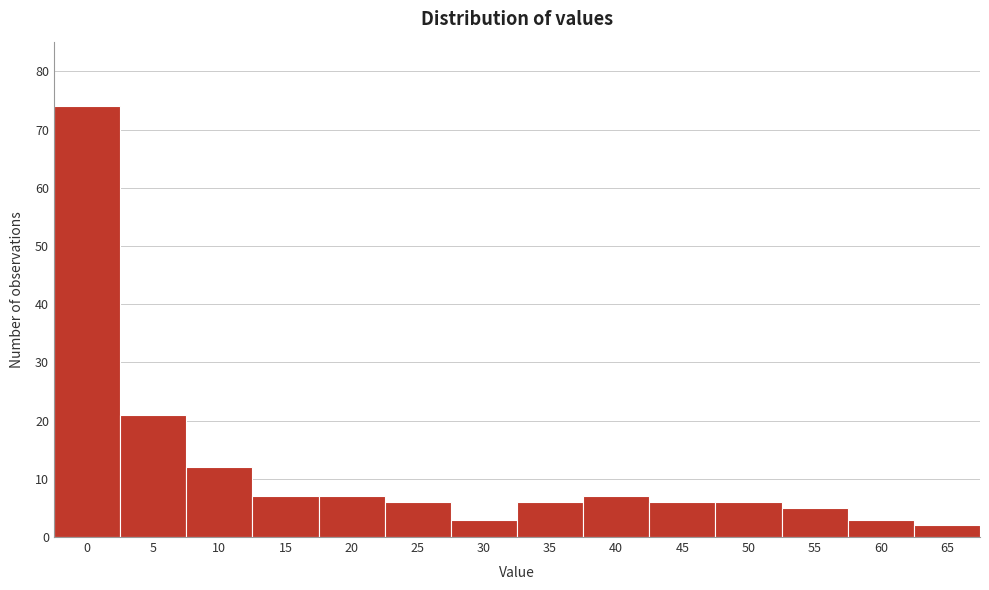

Reading left to right, list all the values displayed in this chart.

0=74	5=21	10=12	15=7	20=7	25=6	30=3	35=6	40=7	45=6	50=6	55=5	60=3	65=2